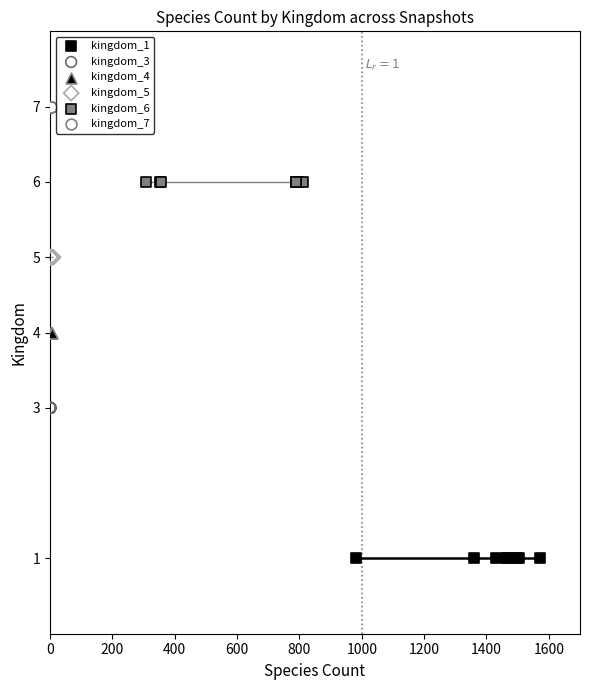

What are all the series names shown in the legend?

kingdom_1, kingdom_3, kingdom_4, kingdom_5, kingdom_6, kingdom_7